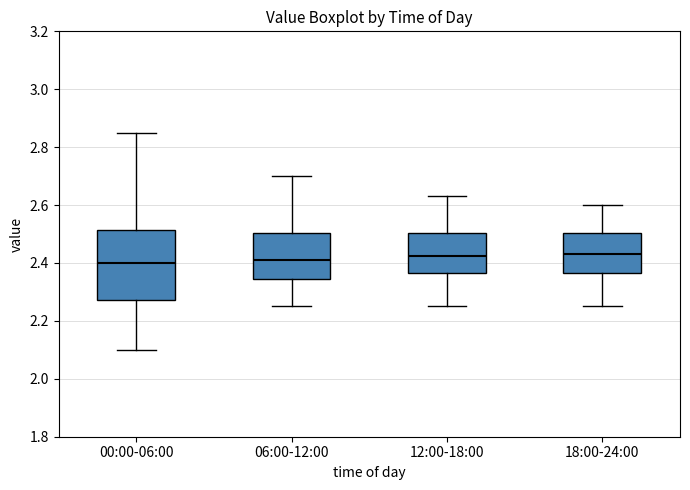

Which box is the tallest, from its lower edge to its upper edge?

00:00-06:00